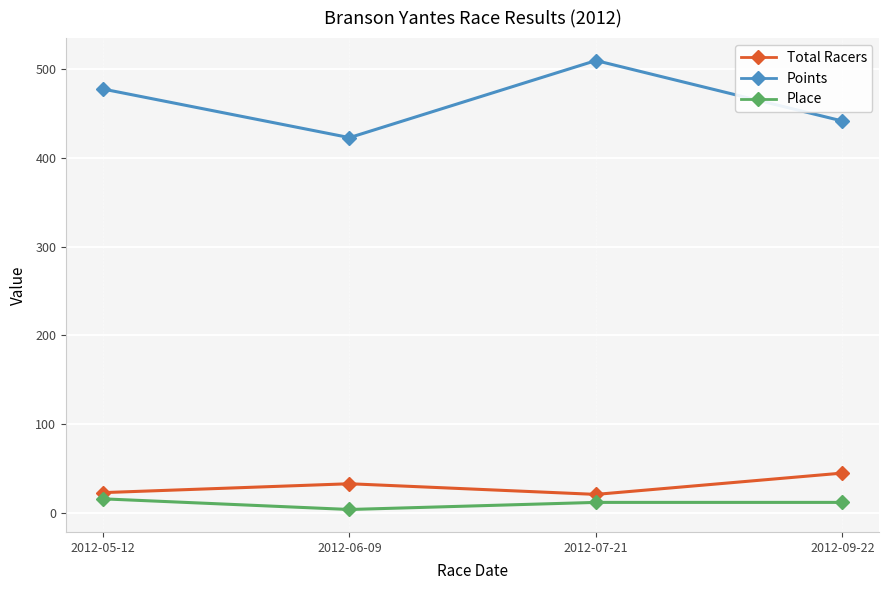

At which category does the chart reach its minimum across all series?

2012-06-09